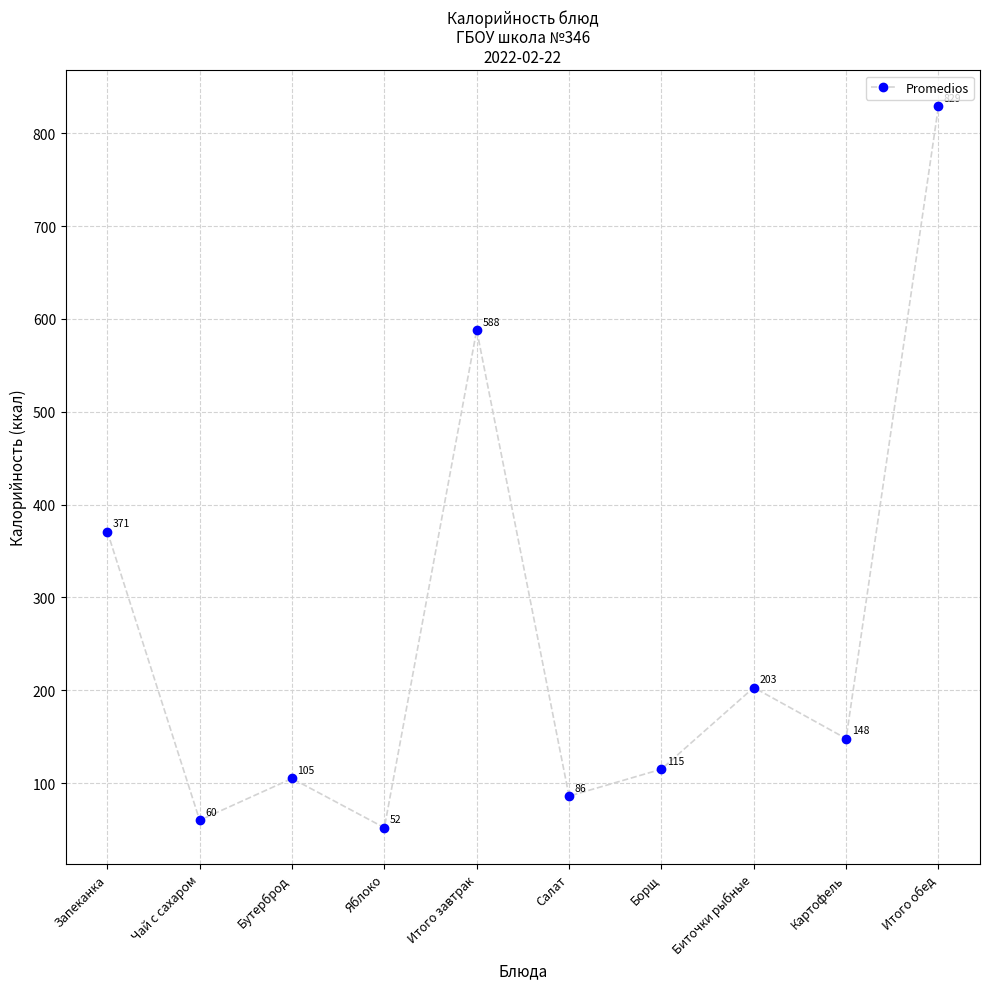

Count the number of data series in this chart.

1